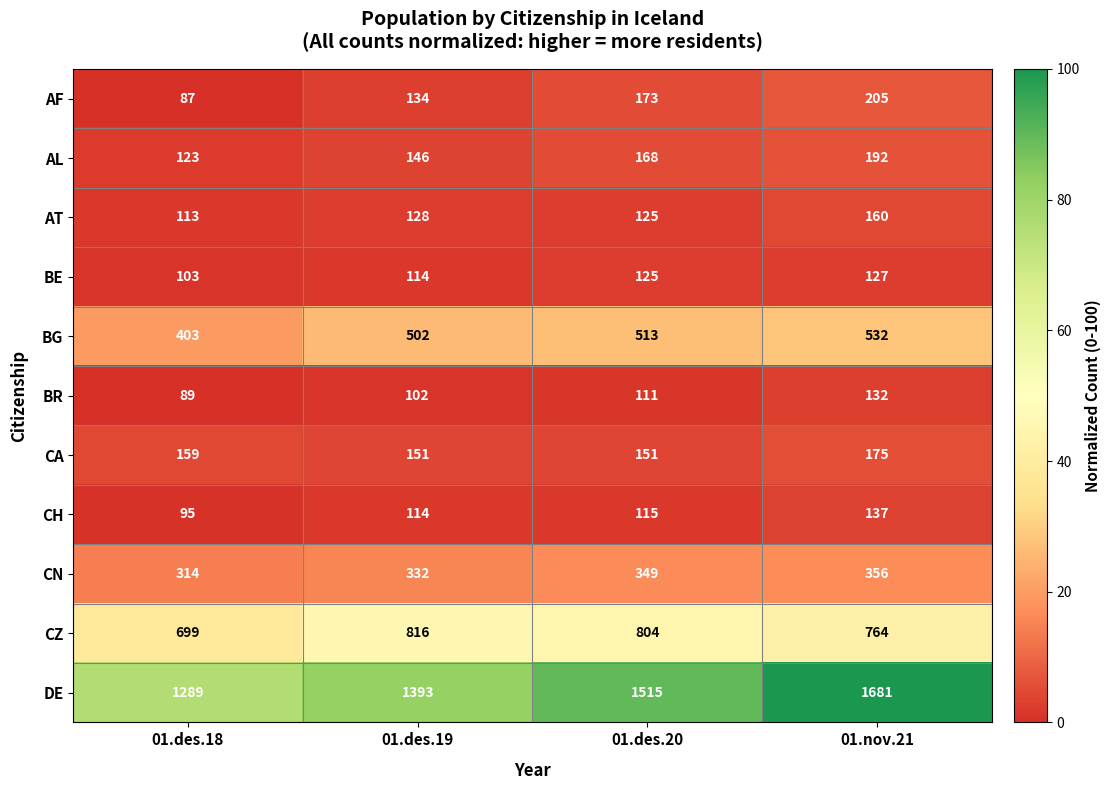

Which series changed the most between 01.des.19 and 01.des.20?

DE